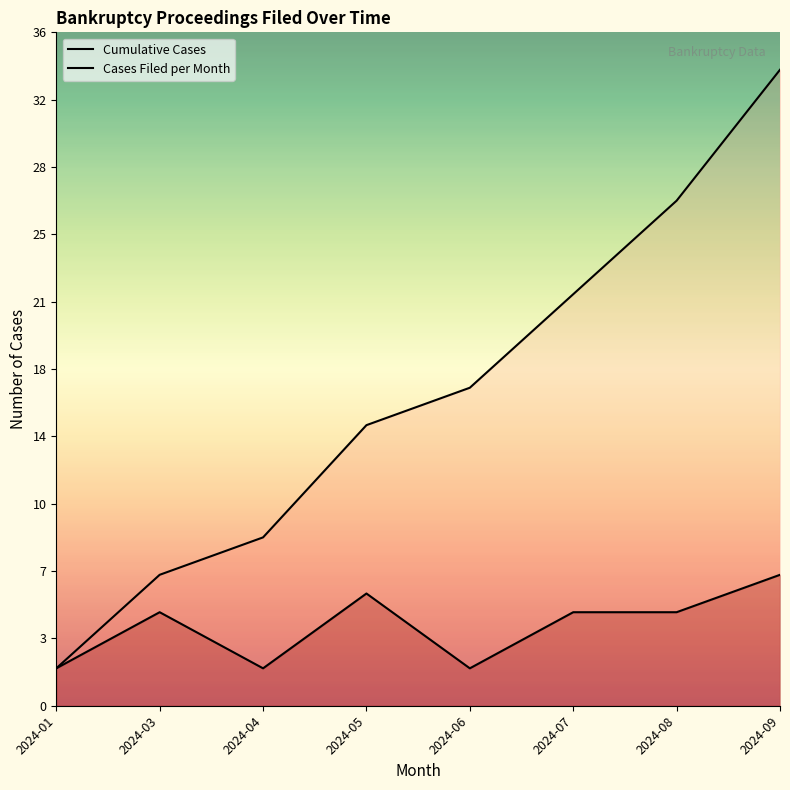

Which series has the largest total across all categories?

Cumulative Cases